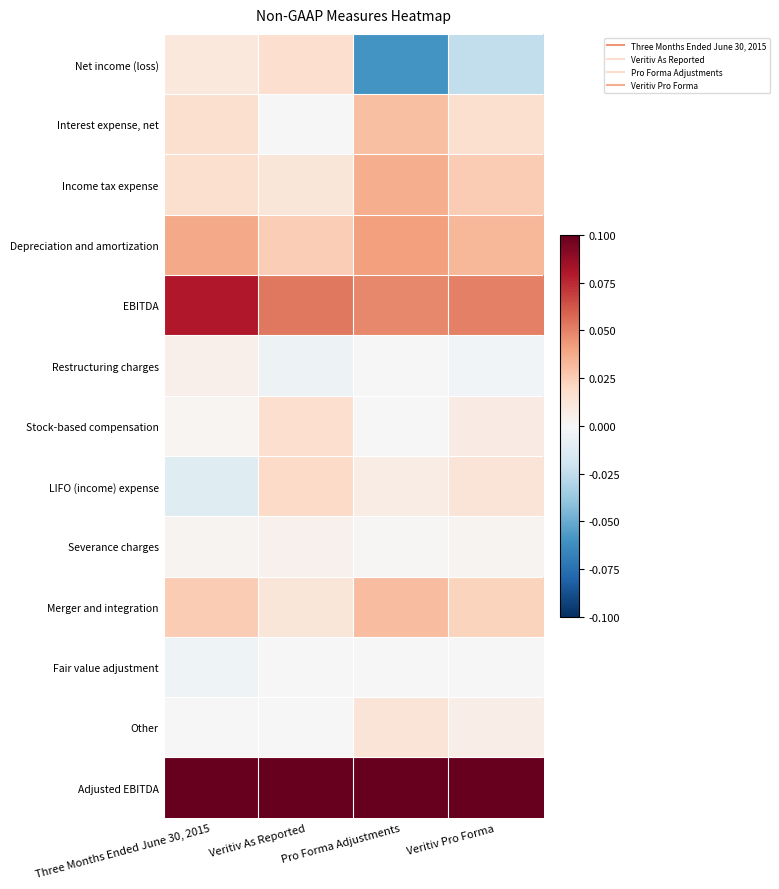

Reading right to left, list all the values displayed in this chart.

Net income (loss): Veritiv Pro Forma=-0.0	Pro Forma Adjustments=-0.1	Veritiv As Reported=0.0	Three Months Ended June 30, 2015=0.0
Interest expense, net: Veritiv Pro Forma=0.0	Pro Forma Adjustments=0.0	Veritiv As Reported=0.0	Three Months Ended June 30, 2015=0.0
Income tax expense: Veritiv Pro Forma=0.0	Pro Forma Adjustments=0.0	Veritiv As Reported=0.0	Three Months Ended June 30, 2015=0.0
Depreciation and amortization: Veritiv Pro Forma=0.0	Pro Forma Adjustments=0.0	Veritiv As Reported=0.0	Three Months Ended June 30, 2015=0.0
EBITDA: Veritiv Pro Forma=0.1	Pro Forma Adjustments=0.0	Veritiv As Reported=0.1	Three Months Ended June 30, 2015=0.1
Restructuring charges: Veritiv Pro Forma=-0.0	Pro Forma Adjustments=0.0	Veritiv As Reported=-0.0	Three Months Ended June 30, 2015=0.0
Stock-based compensation: Veritiv Pro Forma=0.0	Pro Forma Adjustments=0.0	Veritiv As Reported=0.0	Three Months Ended June 30, 2015=0.0
LIFO (income) expense: Veritiv Pro Forma=0.0	Pro Forma Adjustments=0.0	Veritiv As Reported=0.0	Three Months Ended June 30, 2015=-0.0
Severance charges: Veritiv Pro Forma=0.0	Pro Forma Adjustments=0.0	Veritiv As Reported=0.0	Three Months Ended June 30, 2015=0.0
Merger and integration: Veritiv Pro Forma=0.0	Pro Forma Adjustments=0.0	Veritiv As Reported=0.0	Three Months Ended June 30, 2015=0.0
Fair value adjustment: Veritiv Pro Forma=0.0	Pro Forma Adjustments=0.0	Veritiv As Reported=0.0	Three Months Ended June 30, 2015=-0.0
Other: Veritiv Pro Forma=0.0	Pro Forma Adjustments=0.0	Veritiv As Reported=0.0	Three Months Ended June 30, 2015=0.0
Adjusted EBITDA: Veritiv Pro Forma=0.1	Pro Forma Adjustments=0.1	Veritiv As Reported=0.1	Three Months Ended June 30, 2015=0.1